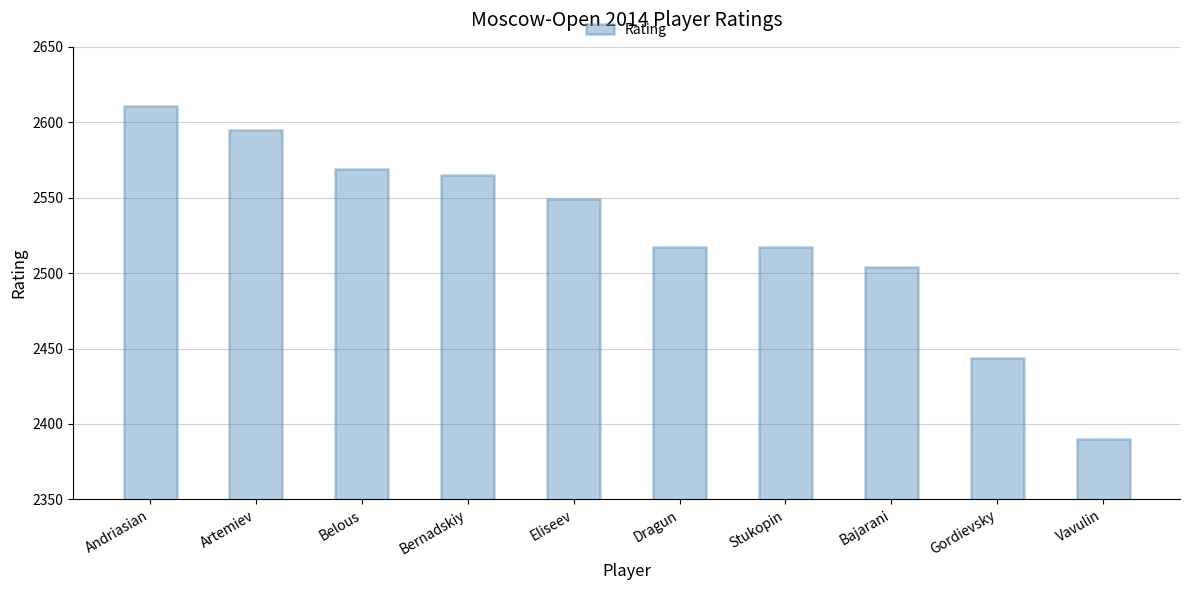

Does the chart contain stacked bars?

No